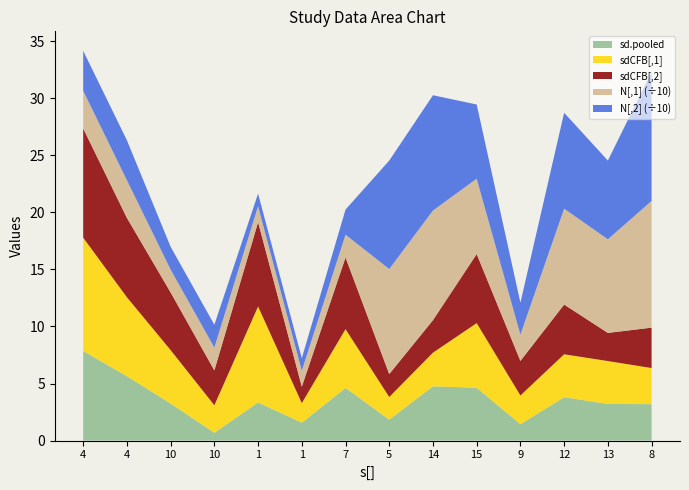

Reading right to left, list all the values displayed in this chart.

sd.pooled: 8=3.2	13=3.2	12=3.8	9=1.4	15=4.6	14=4.8	5=1.8	7=4.6	1=1.6	1=3.3	10=0.7	10=3.2	4=5.6	4=7.9
sdCFB[,1]: 8=3.2	13=3.8	12=3.8	9=2.5	15=5.7	14=3.0	5=2.0	7=5.1	1=1.7	1=8.4	10=2.4	10=4.7	4=6.9	4=9.9
sdCFB[,2]: 8=3.5	13=2.5	12=4.4	9=3.0	15=6.0	14=2.9	5=2.0	7=6.3	1=1.4	1=7.4	10=3.1	10=5.1	4=7.0	4=9.6
N[,1]: 8=111.0	13=82.0	12=84.0	9=23.0	15=66.0	14=96.0	5=92.0	7=20.0	1=14.0	1=14.0	10=20.0	10=20.0	4=33.0	4=33.0
N[,2]: 8=113.0	13=69.0	12=84.0	9=28.0	15=65.0	14=101.0	5=95.0	7=22.0	1=11.0	1=11.0	10=20.0	10=20.0	4=35.0	4=35.0